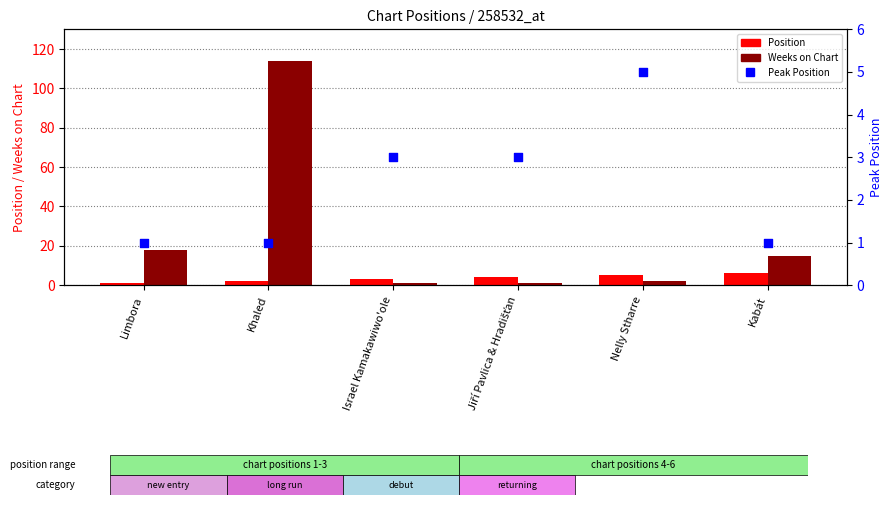

Which series has the largest total across all categories?

Weeks on Chart